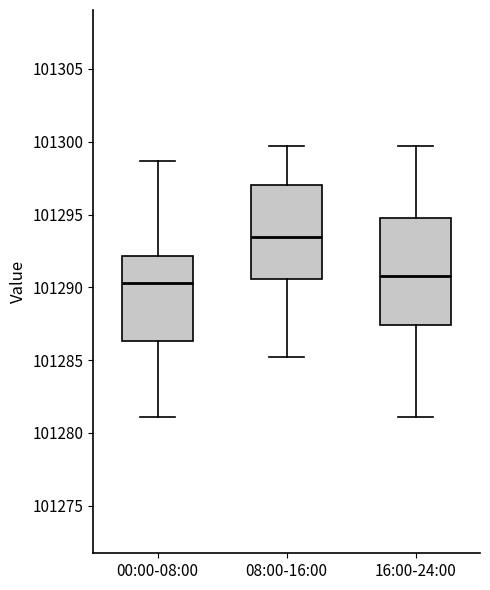

Where does the median line of the box for 16:00-24:00 sit on the y-axis? The values are not printed on the chart, so give them approximately, as read against the axis.

101291.0